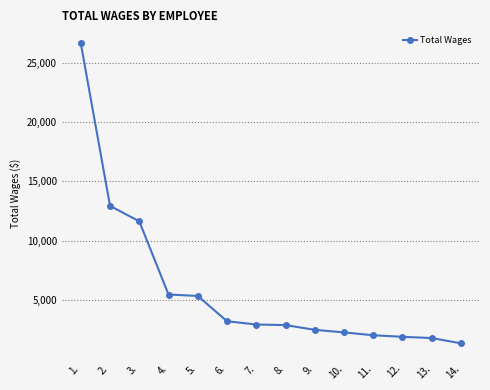

What is the sum of the values at 9. and 13.?

4220